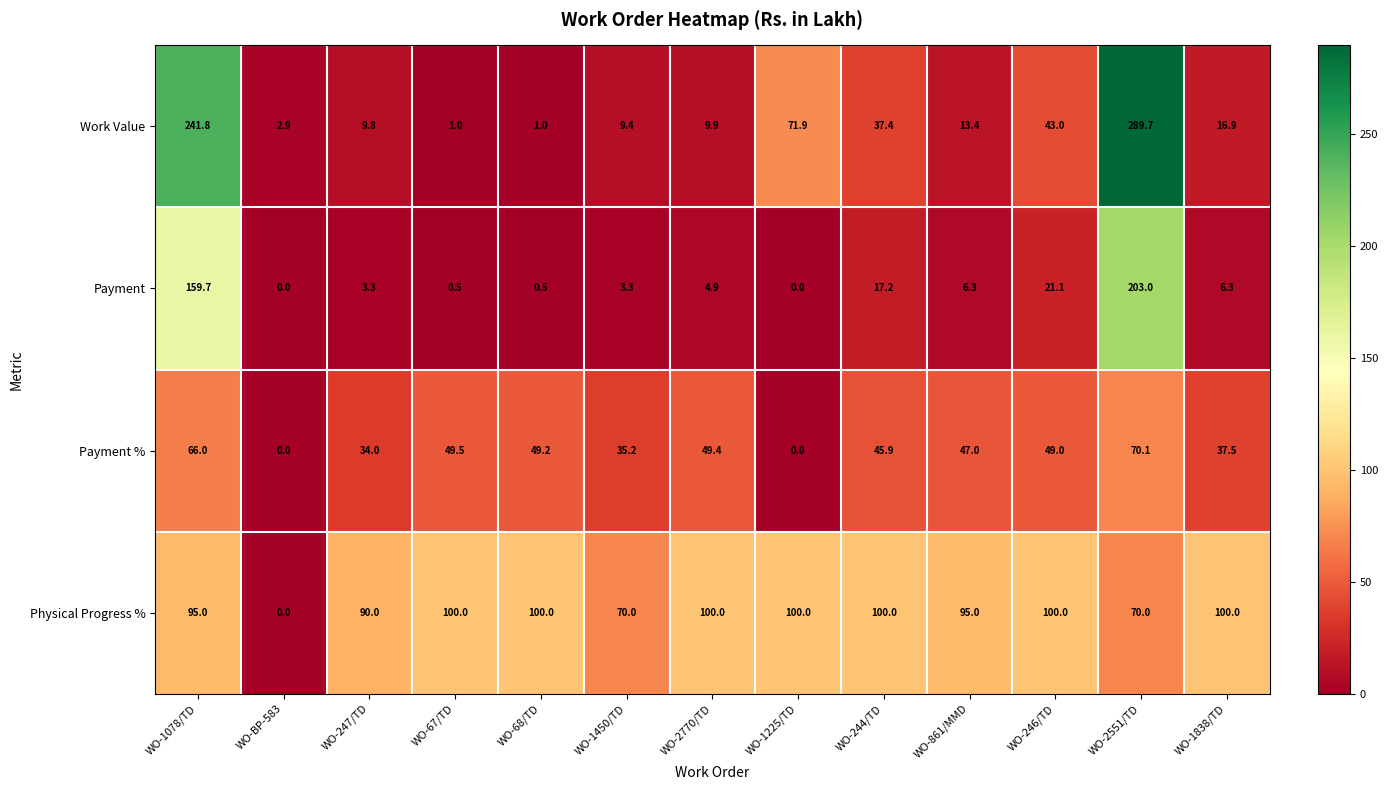

At which category is the sum across all series the highest?

WO-2551/TD